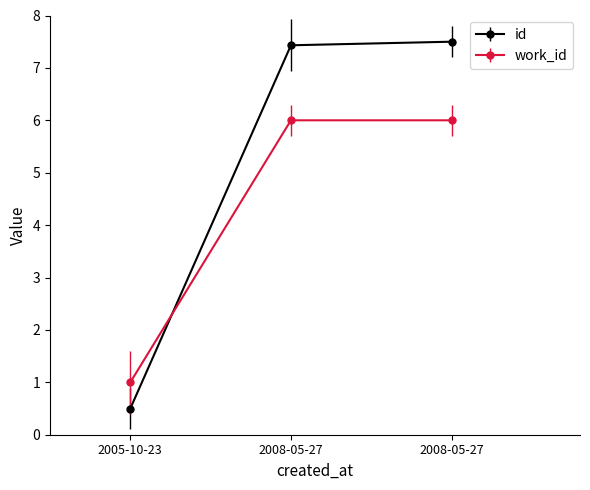

How many work_id values are between 1 and 6?

3